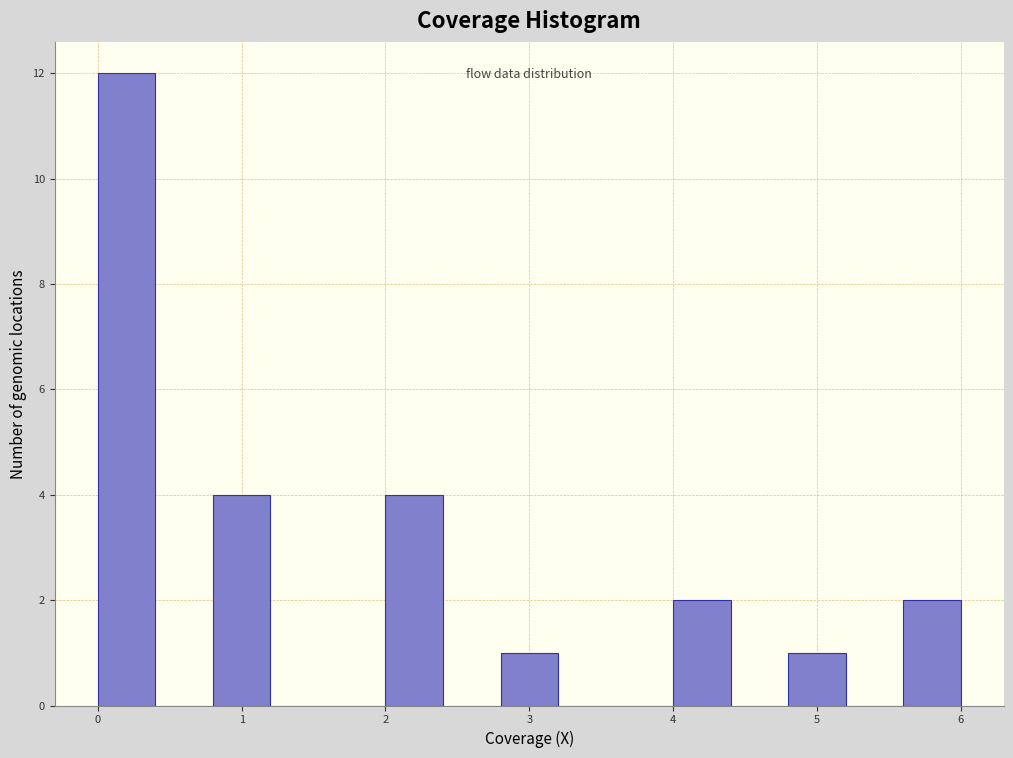

What is the height of the bar covering 5.6 to 6.0 on the x-axis? The values are not printed on the chart, so give them approximately, as read against the axis.

2